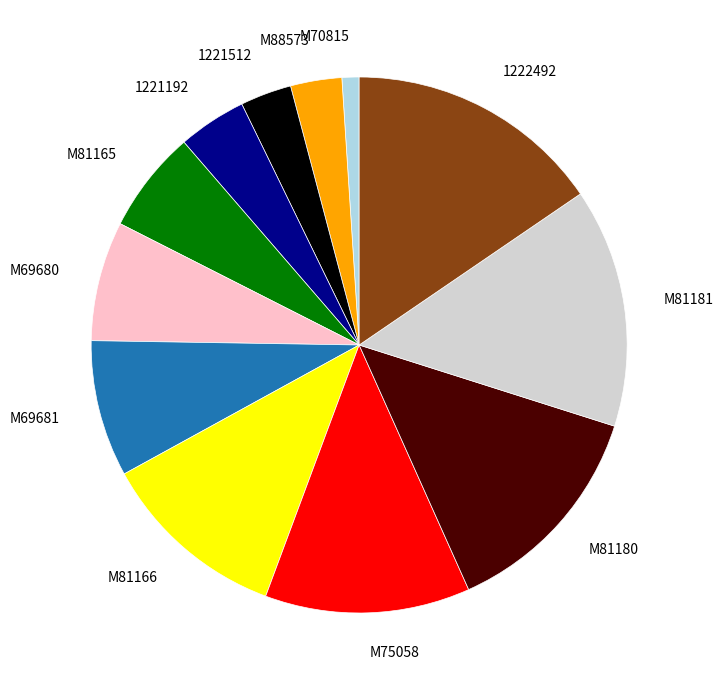

What is the largest slice in the pie chart?

1222492